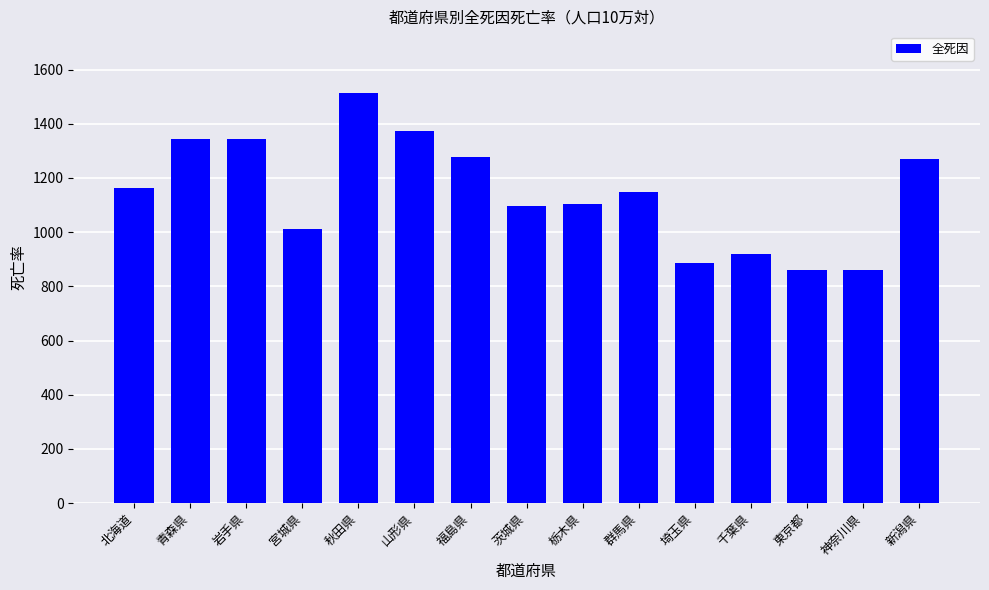

Does the chart contain any negative values?

No